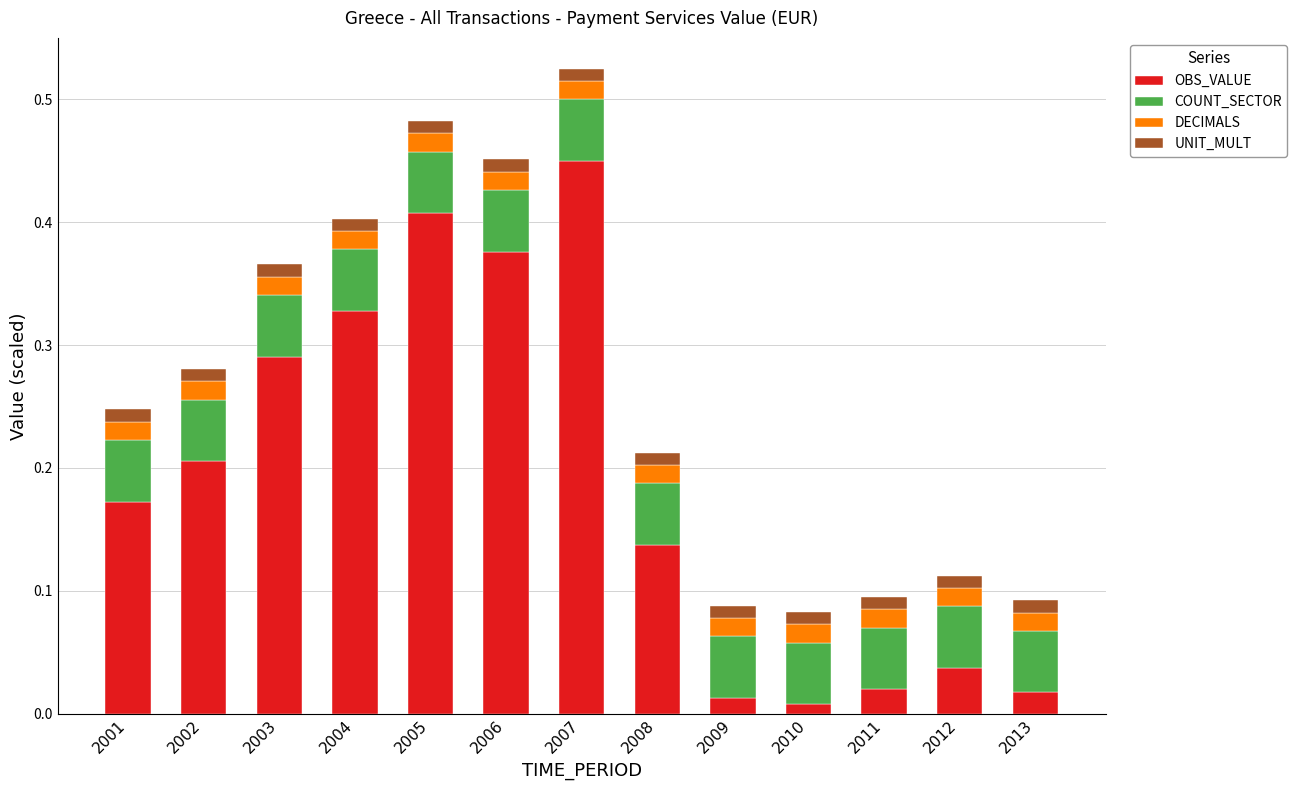

At which label does OBS_VALUE reach its peak?

2007